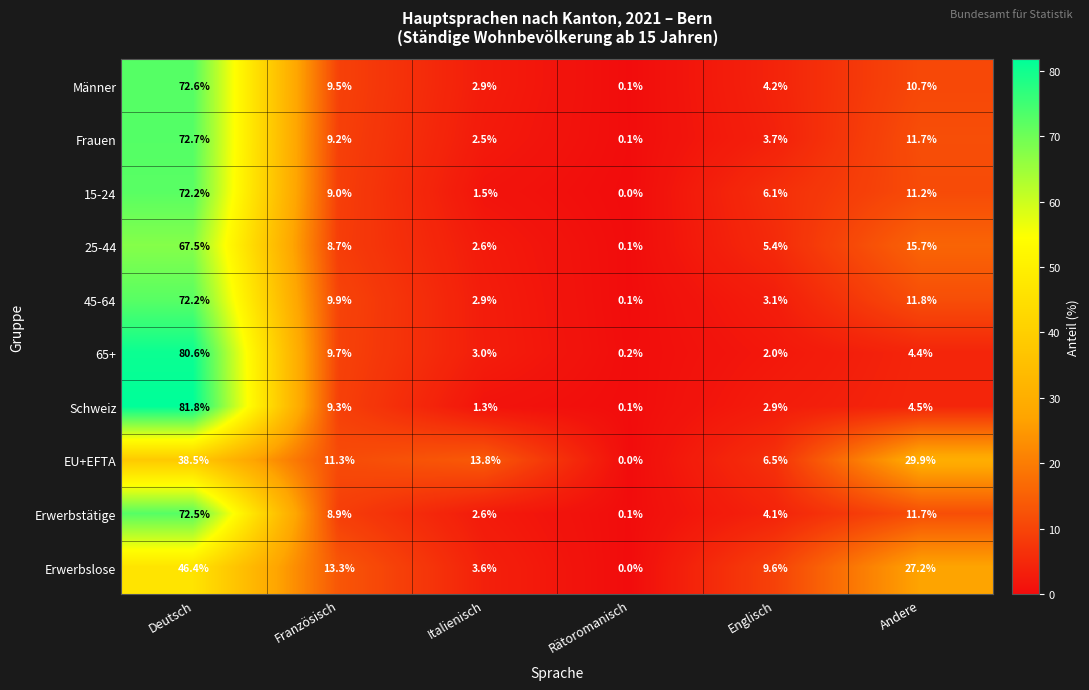

The Erwerbstätige series shows 6.5 at Englisch. True or false?

False